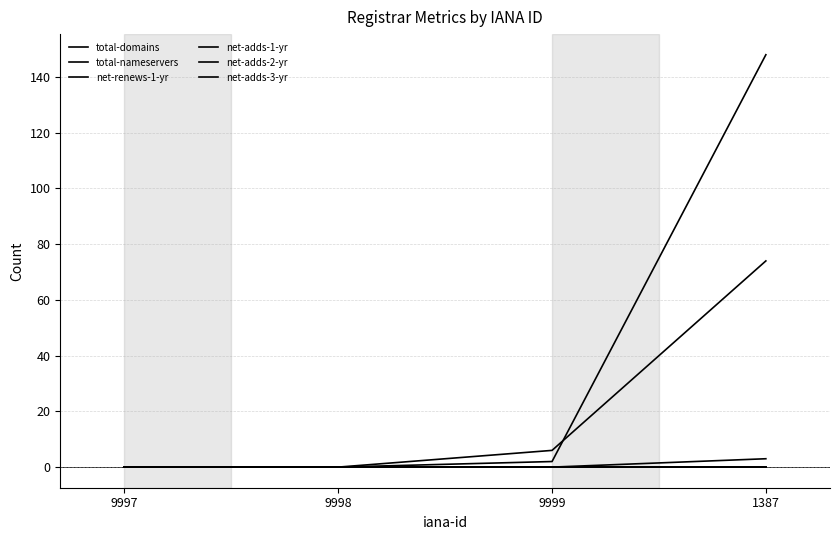

At which label does net-adds-3-yr reach its peak?

9997